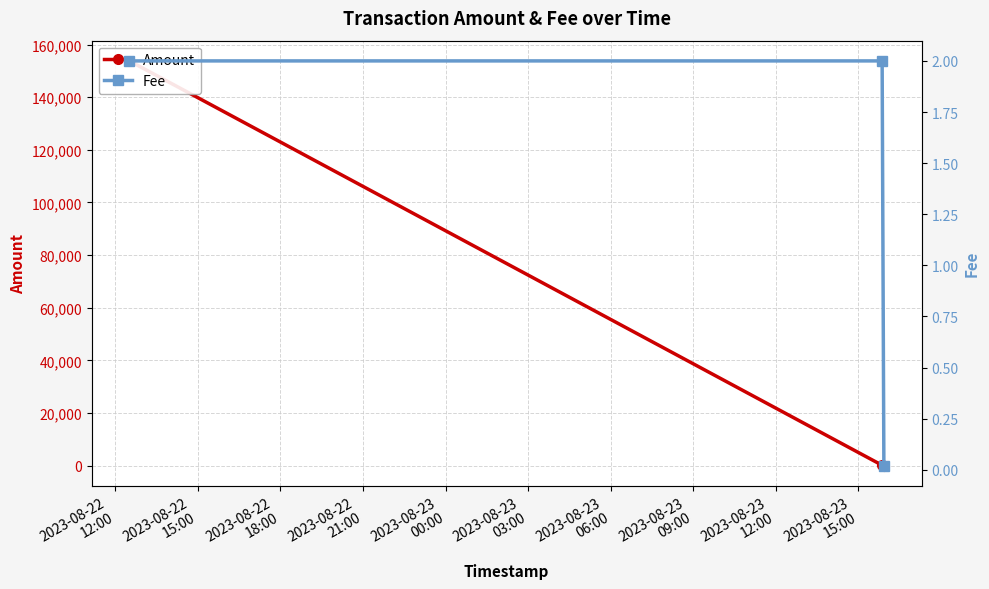

What is the highest value of the Fee series?

2.0